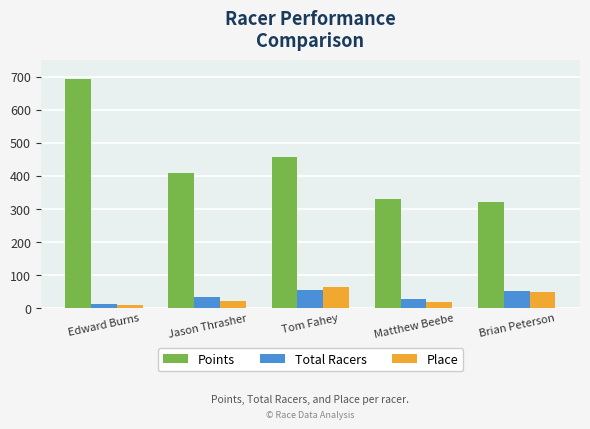

Reading right to left, list all the values displayed in this chart.

Points: 322.0	330.8	457.2	409.9	694.5
Total Racers: 51.0	28.0	55.0	33.0	11.0
Place: 49.0	17.0	64.0	20.0	9.0